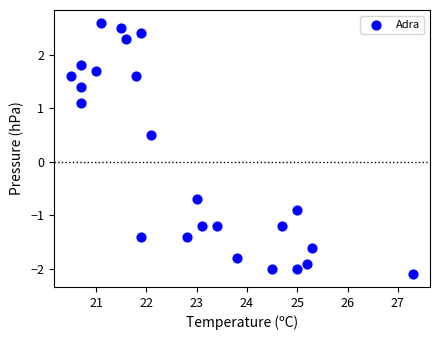

What Y value in the scatter plot is closest to 0?

0.5